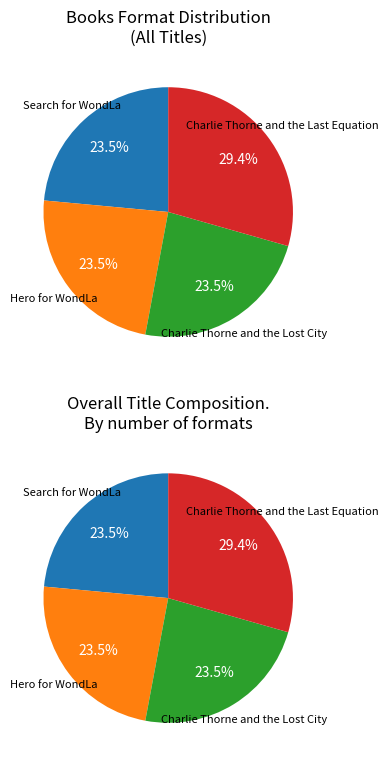

True or false: Hero for WondLa accounts for 38% of the total.

False